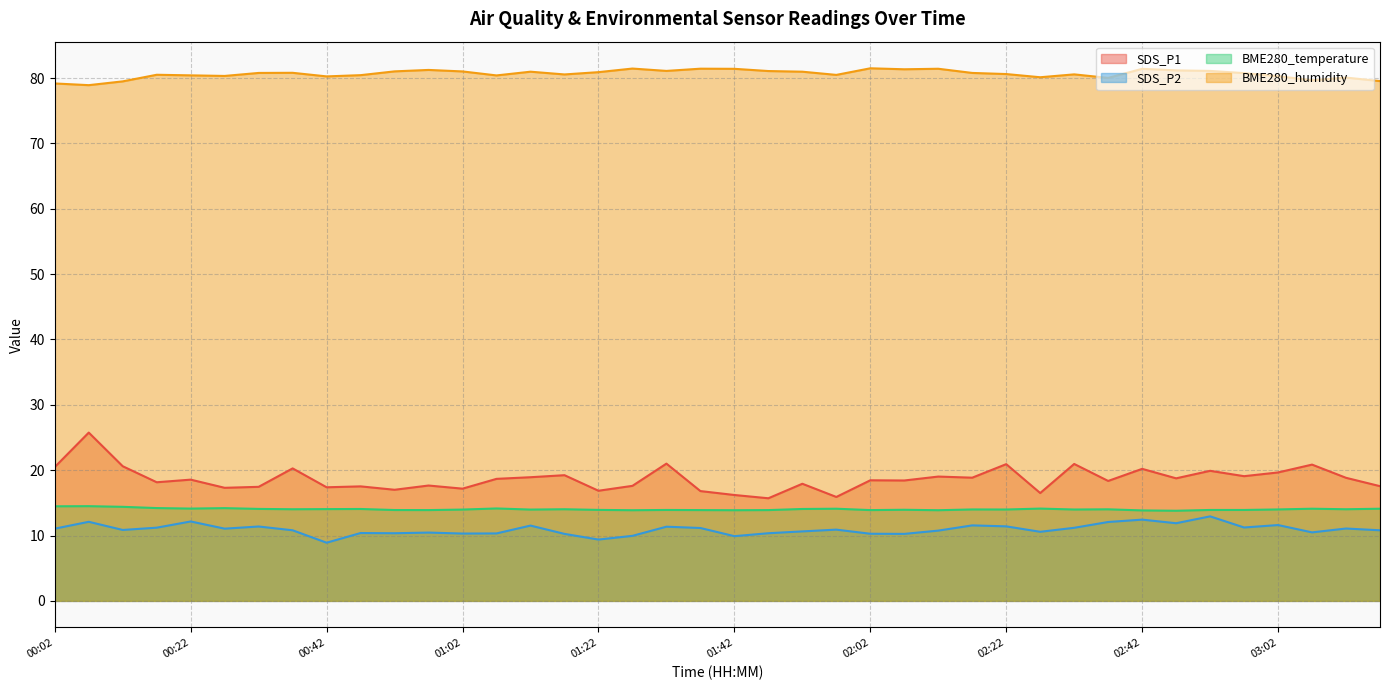

What is the difference between the second highest and minimum values in the SDS_P1 series?

5.3